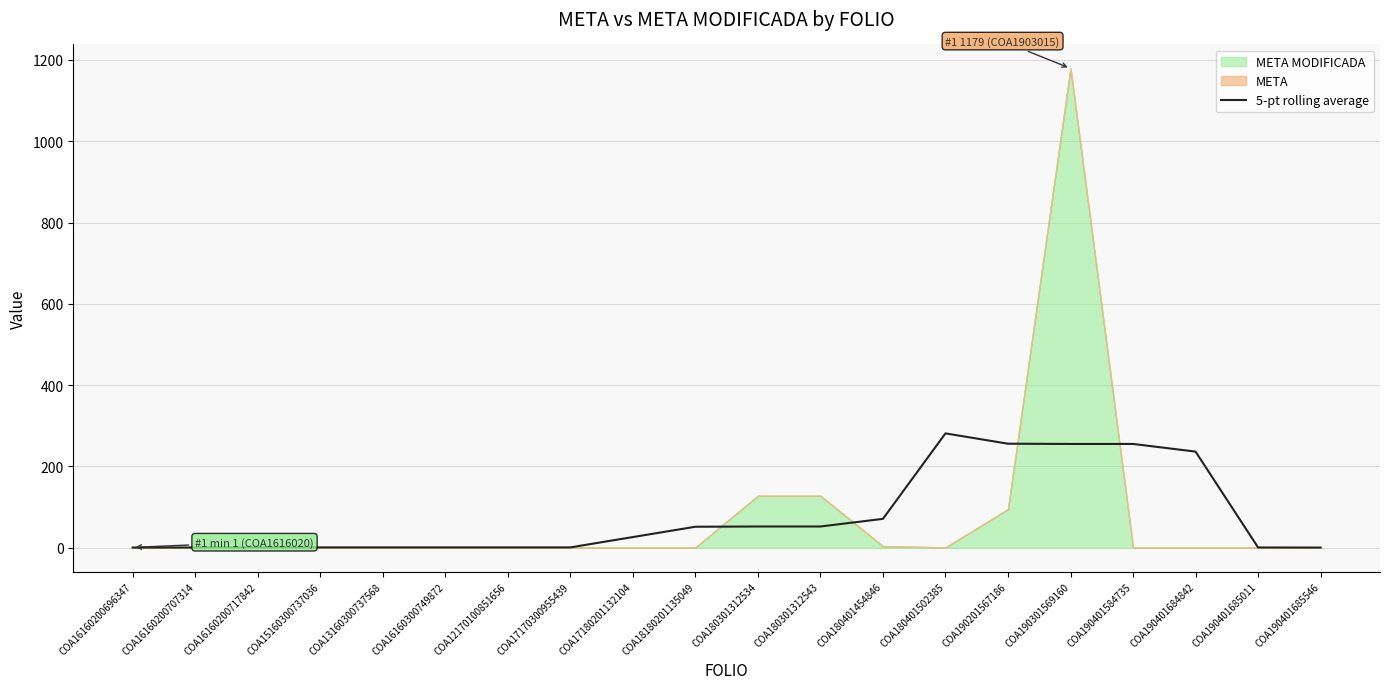

The 5-pt rolling average series shows 93.1 at COA180401502385. True or false?

False